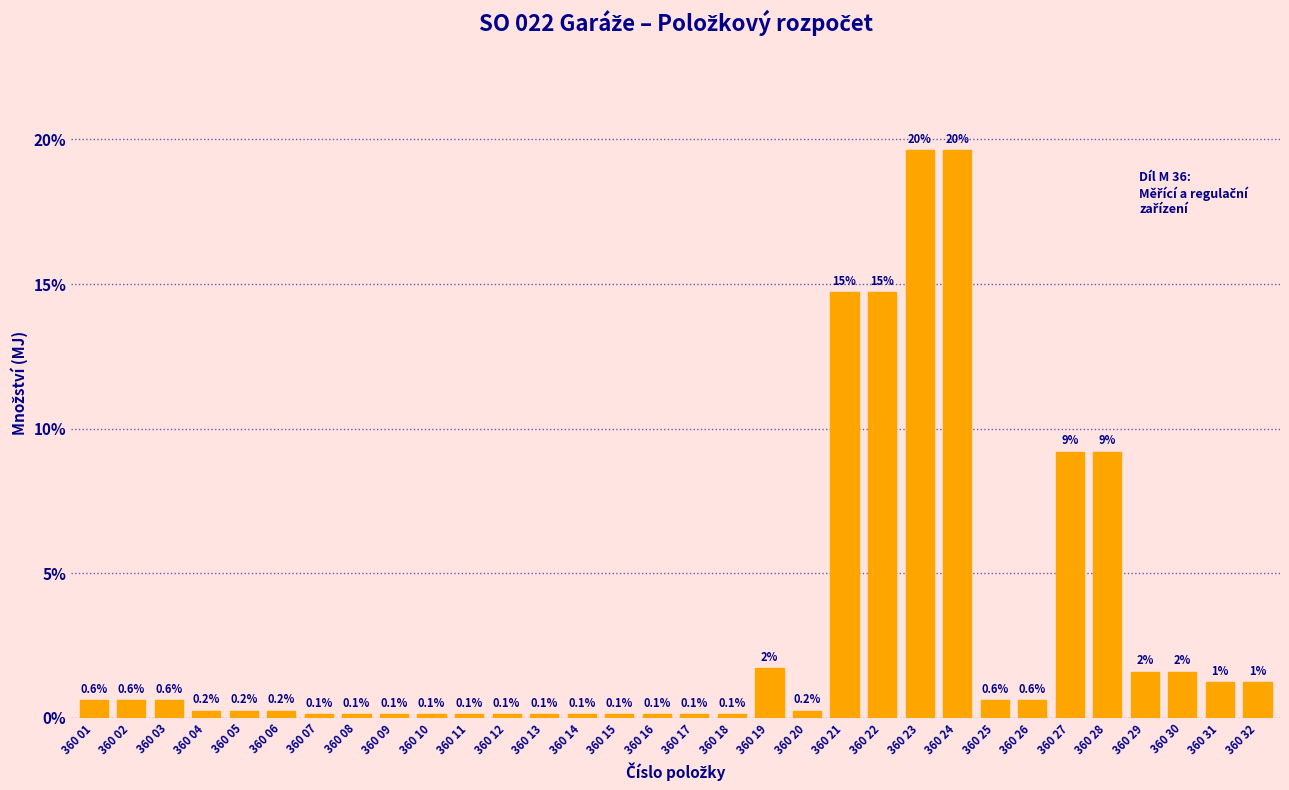

What is the value of the 29th bar from the left?

1.6